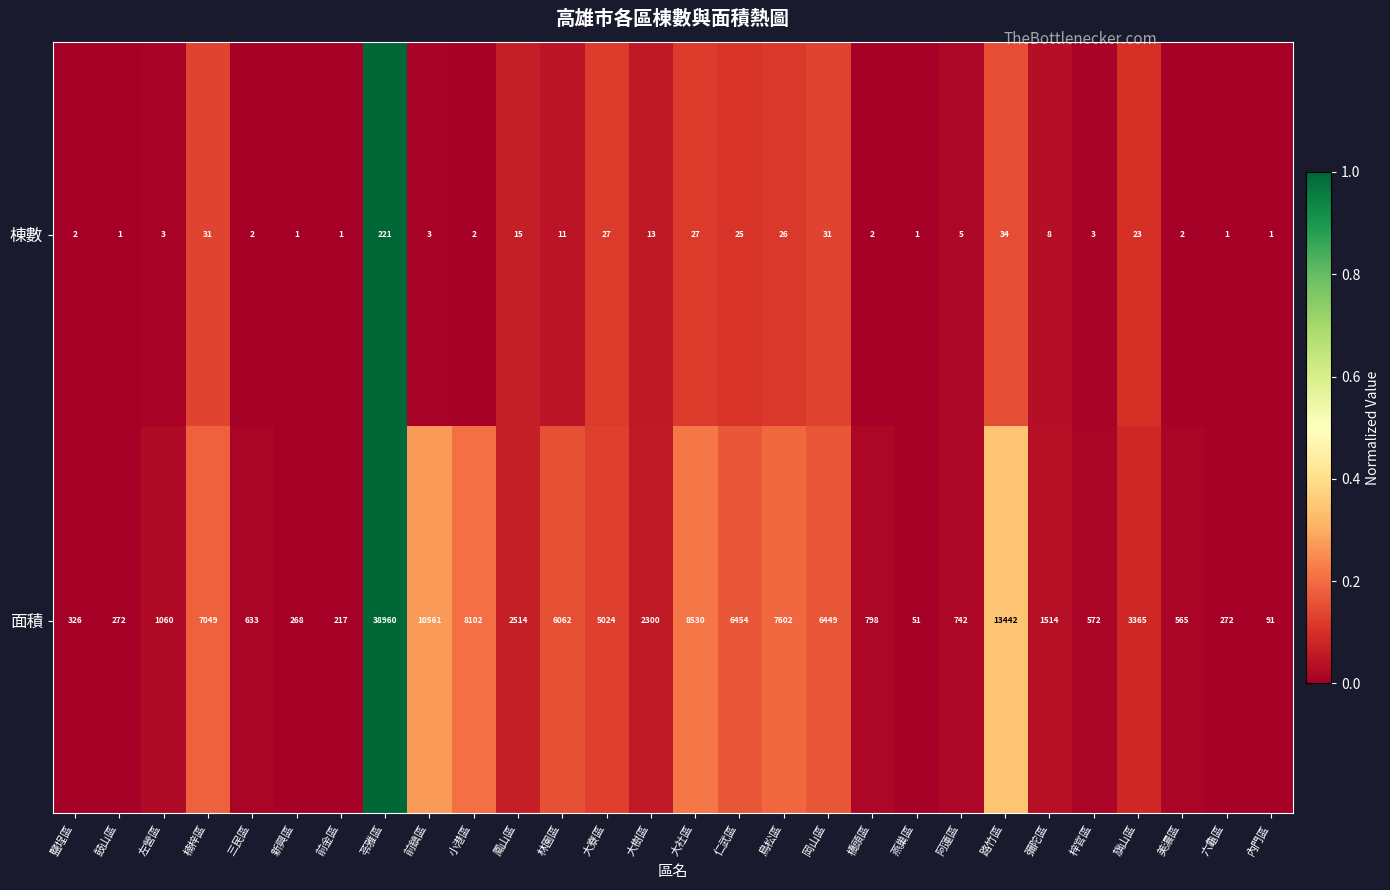

List the series in order of their overall mean, highest first.

面積, 棟數